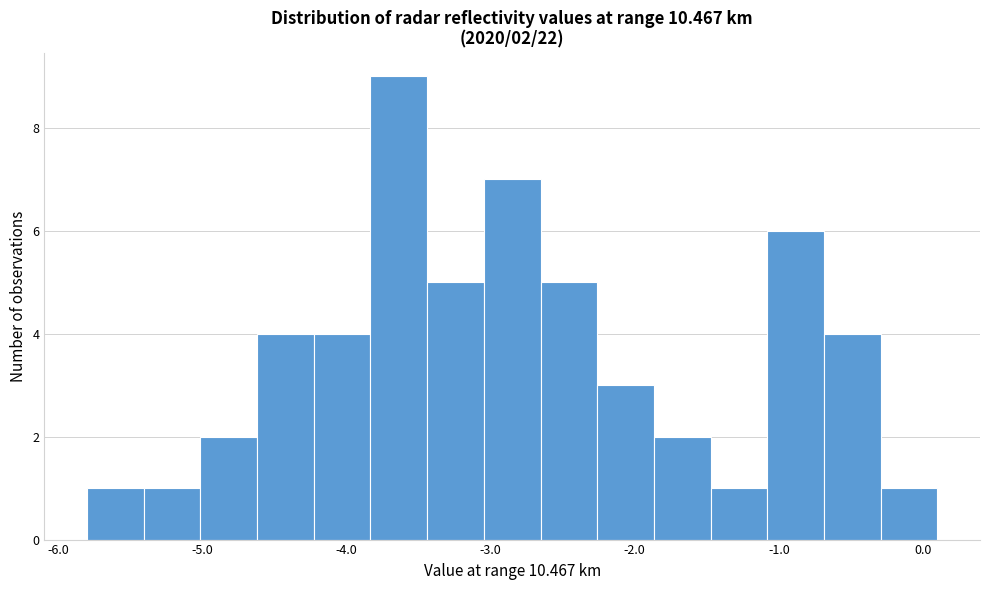

Around what value on the x-axis is the tallest bar? Give the approximate position of its centre, as read against the axis.

-3.6